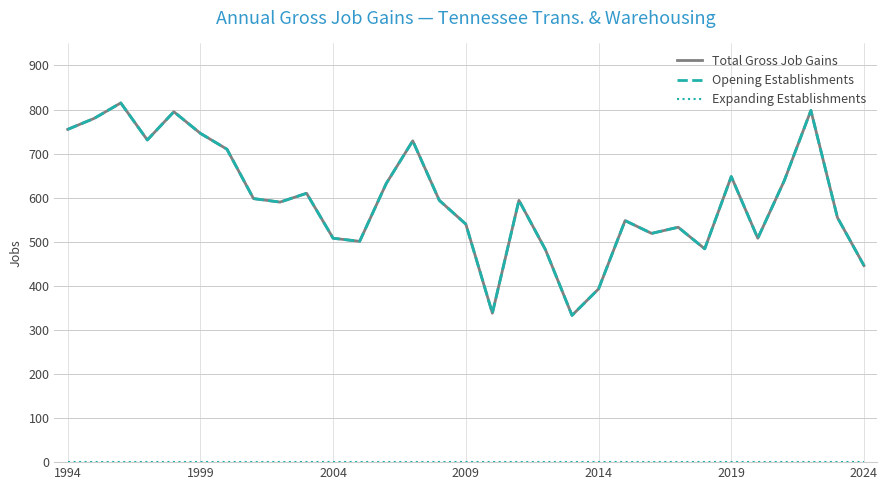

What is the greatest value displayed?

815